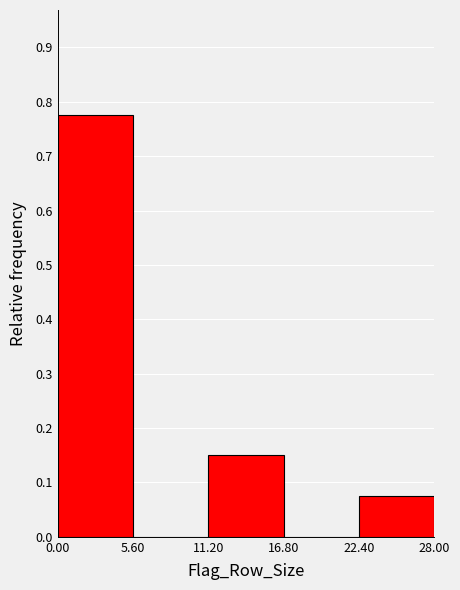

How tall is the bar that spans 22.40 to 28.00 on the x-axis? The values are not printed on the chart, so give them approximately, as read against the axis.

0.08